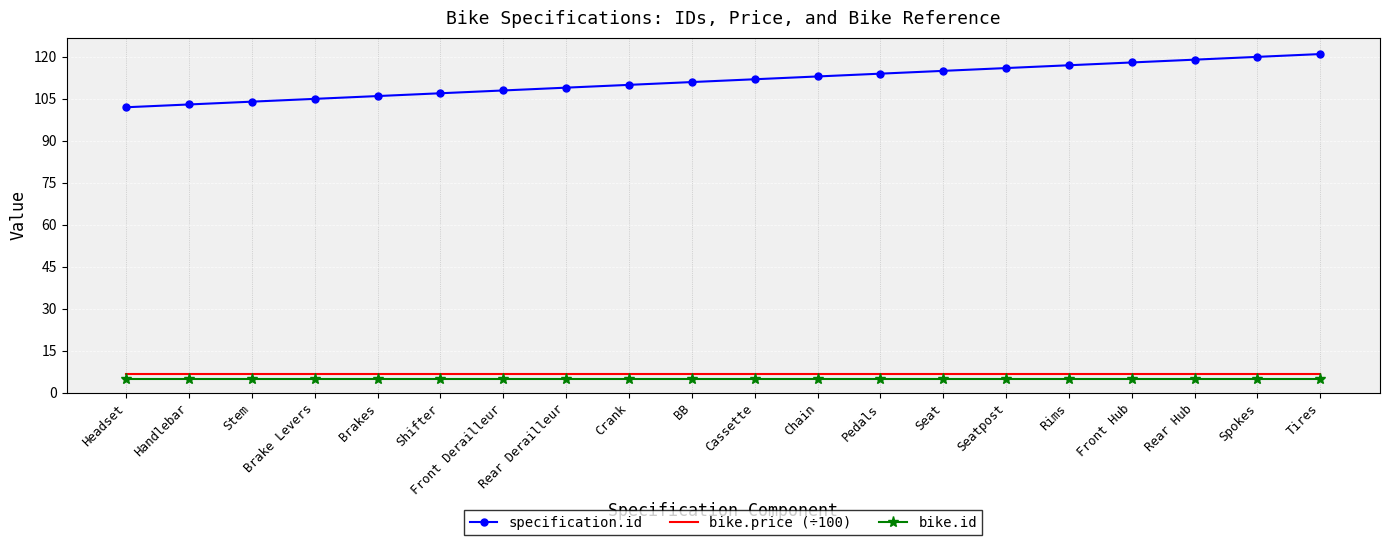

What position from the right is Rear Hub?

3